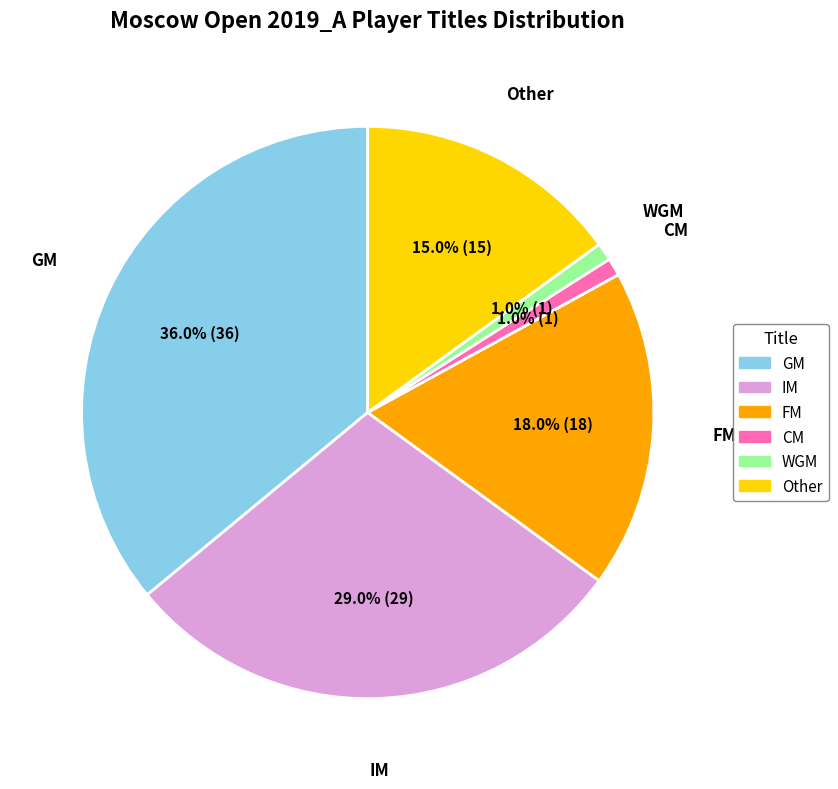

Which has a higher value, WGM or Other?

Other